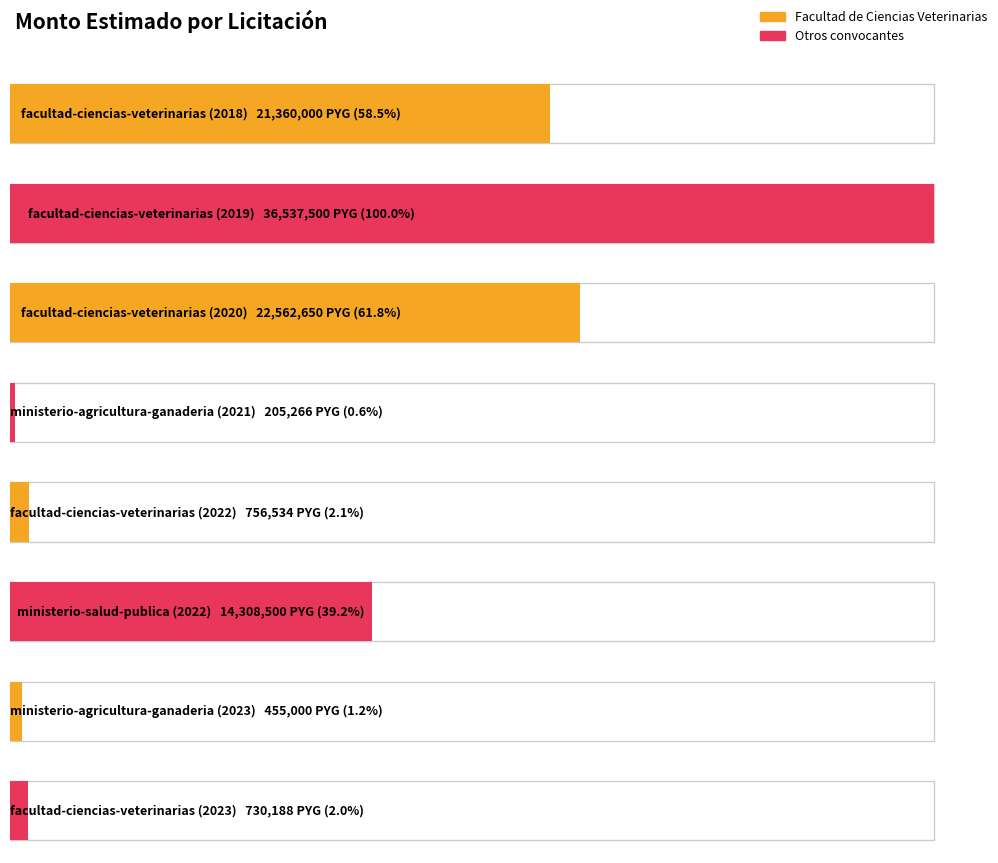

What is the change in value from facultad-ciencias-veterinarias (2018) to facultad-ciencias-veterinarias (2022)?

-20603466